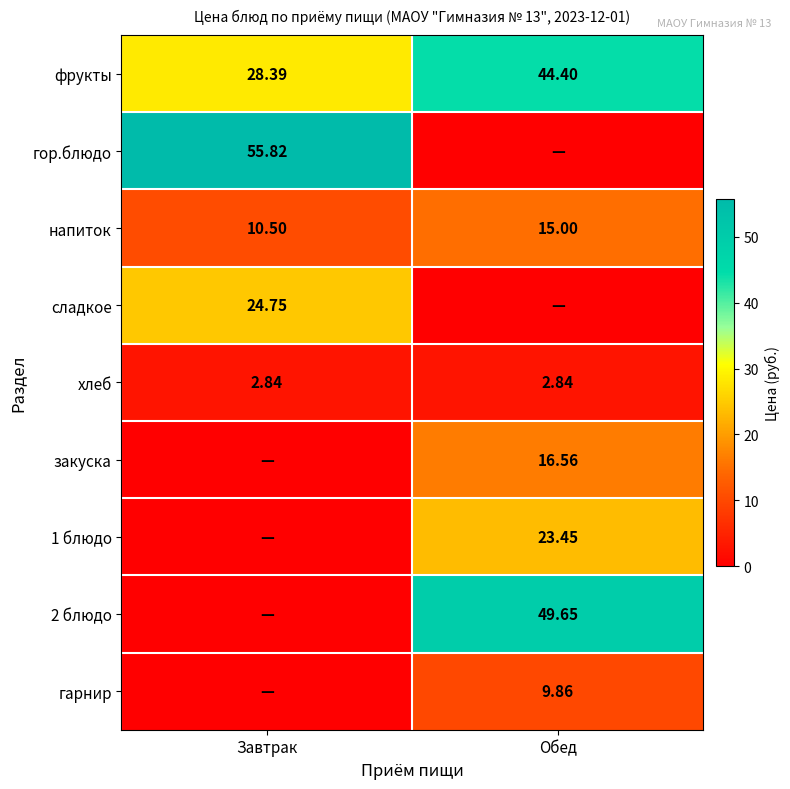

At how many categories does at least one series exceed 28?

2